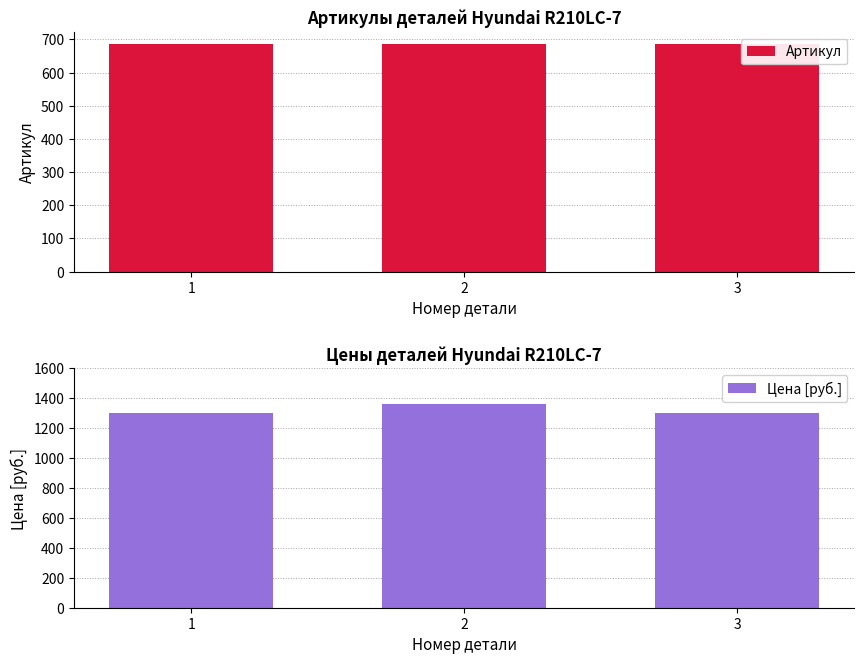

What are all the series names shown in the legend?

Артикул, Цена [руб.]